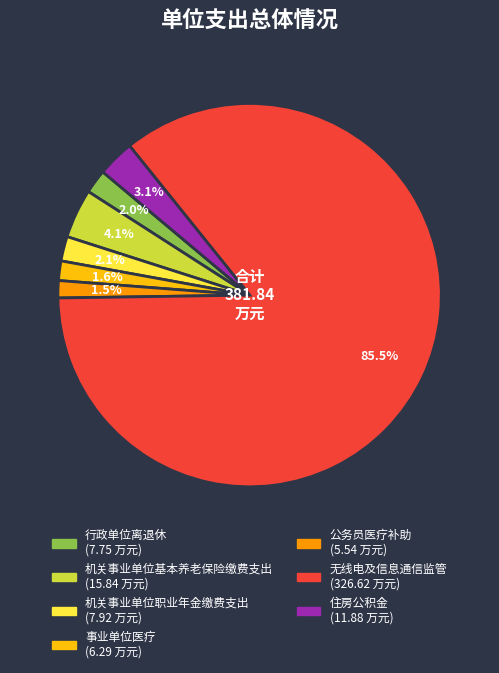

What is the largest slice in the pie chart?

无线电及信息通信监管